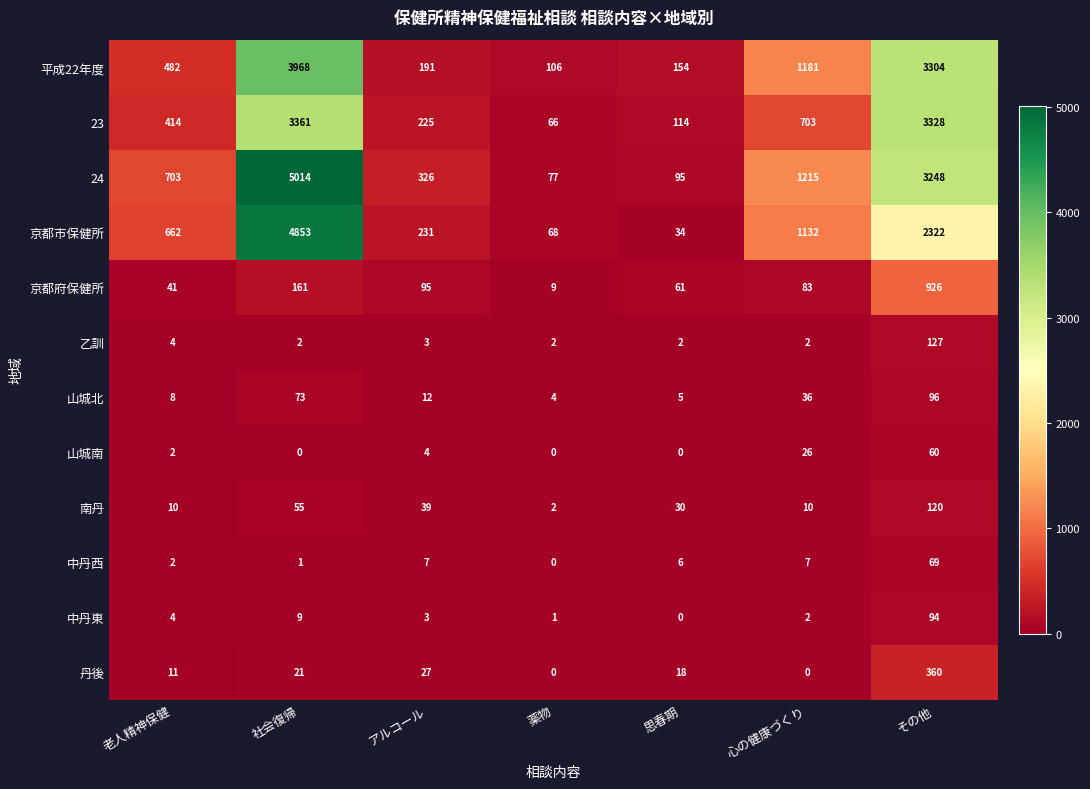

What is the greatest value displayed?

5014